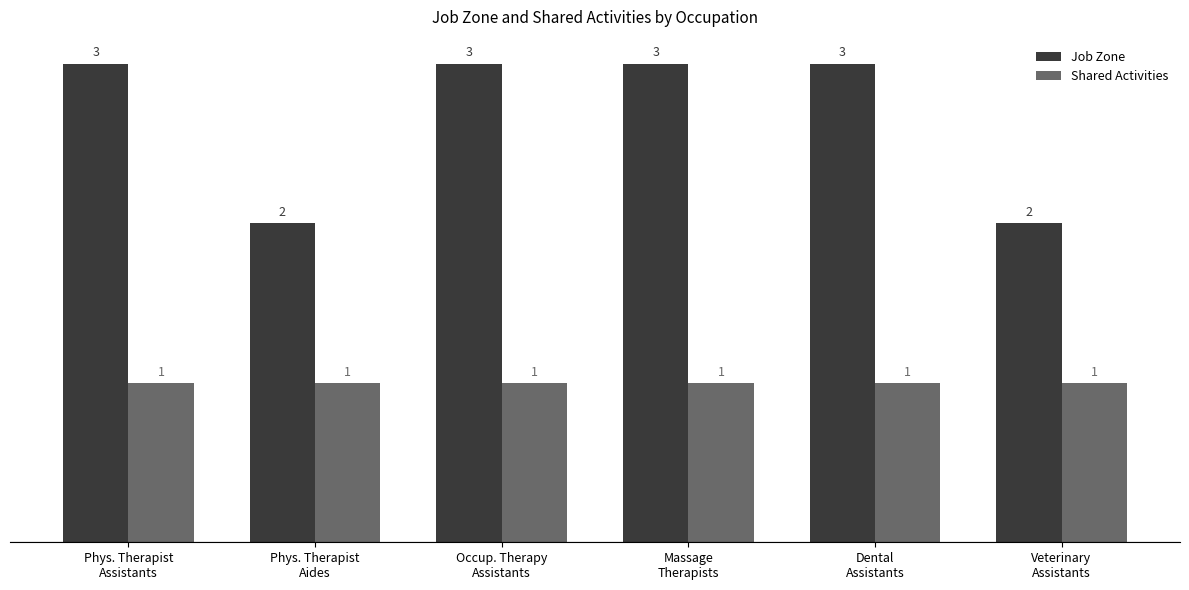

Count the number of data series in this chart.

2